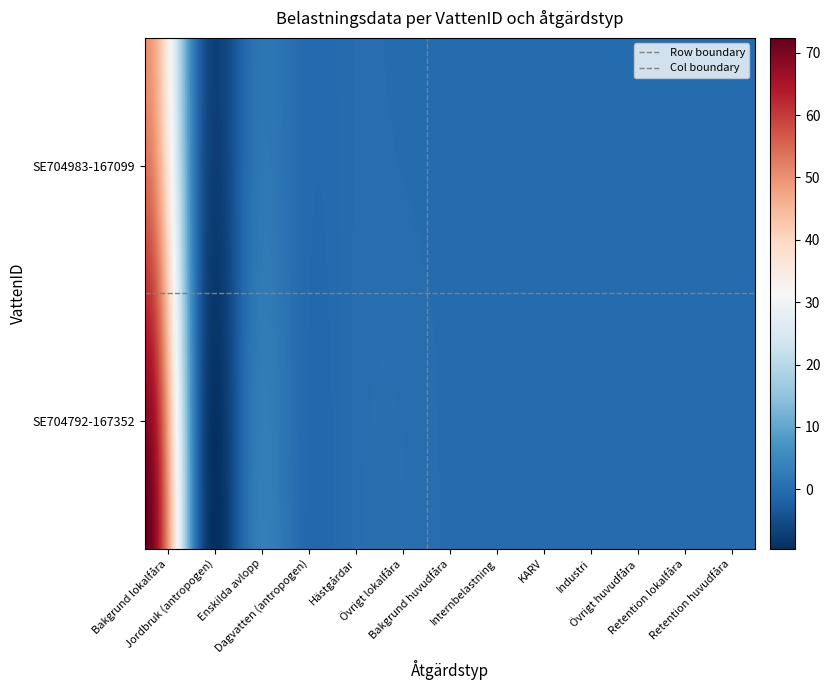

True or false: SE704983-167099 has a value of -22.3 at Industri.

False